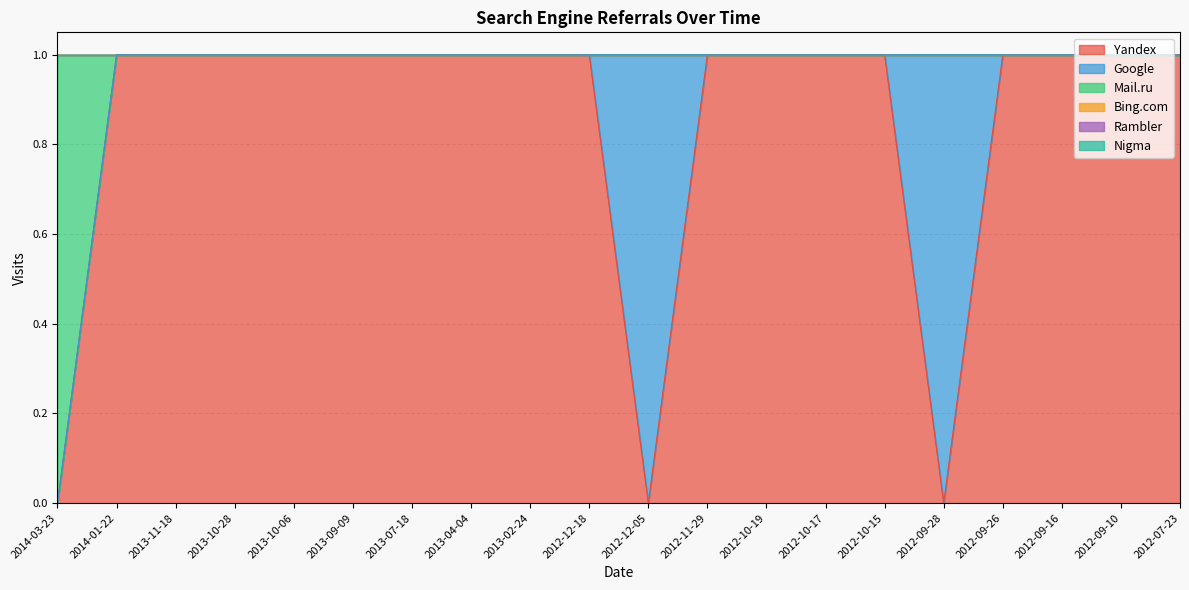

How many positive values does the Yandex series have?

17